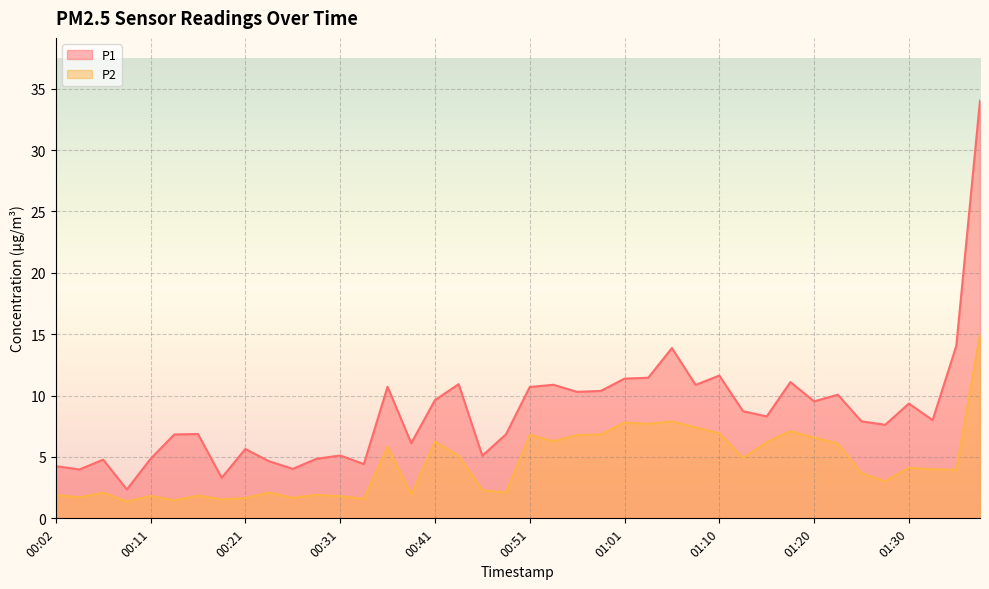

Where is the first local maximum for P2?

00:06